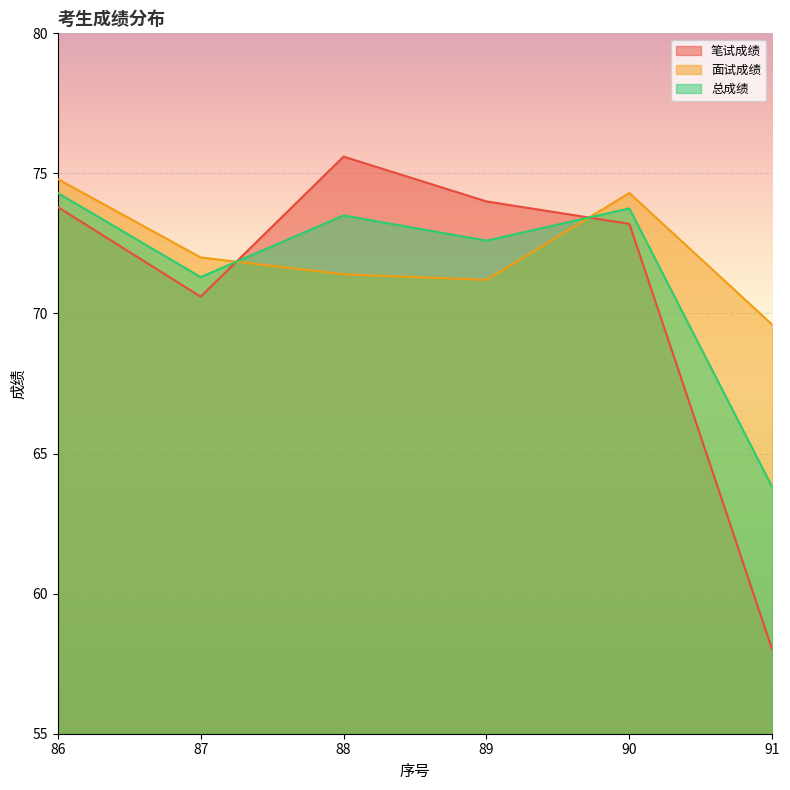

What is the sum of all 总成绩 values?

429.2